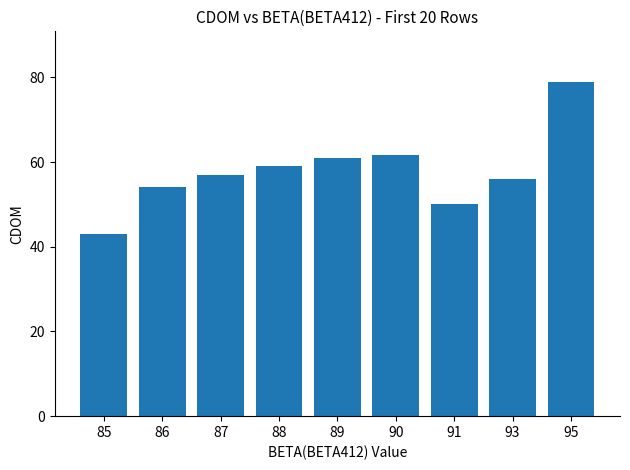

What is the value of the 8th bar from the left?

56.0